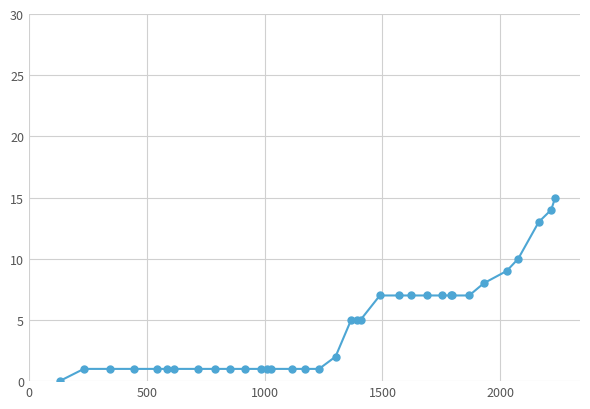

What is the difference between the maximum and minimum values?

15